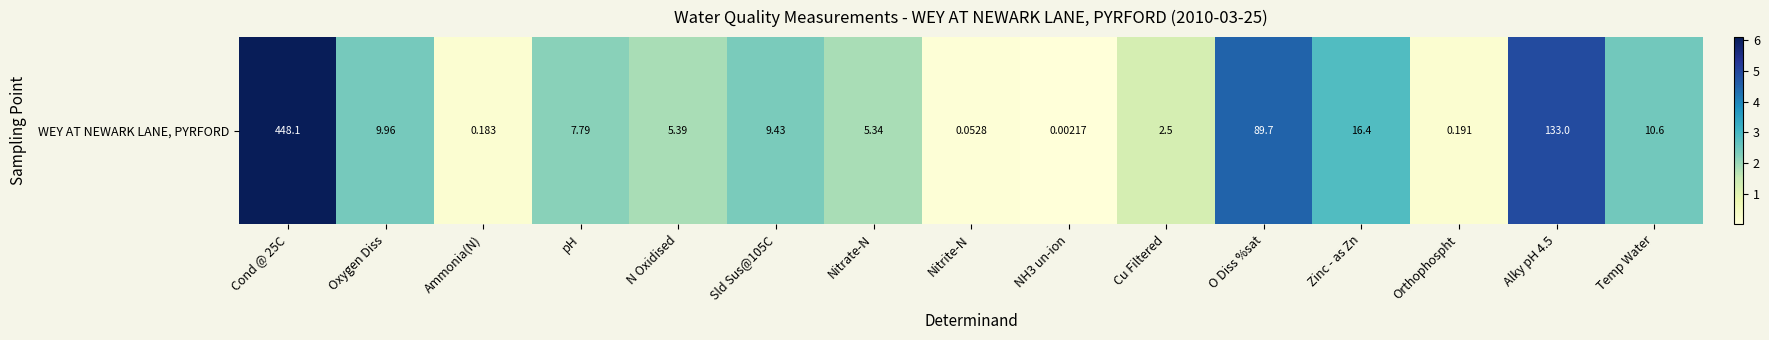

Which category has the lowest value across all series?

NH3 un-ion